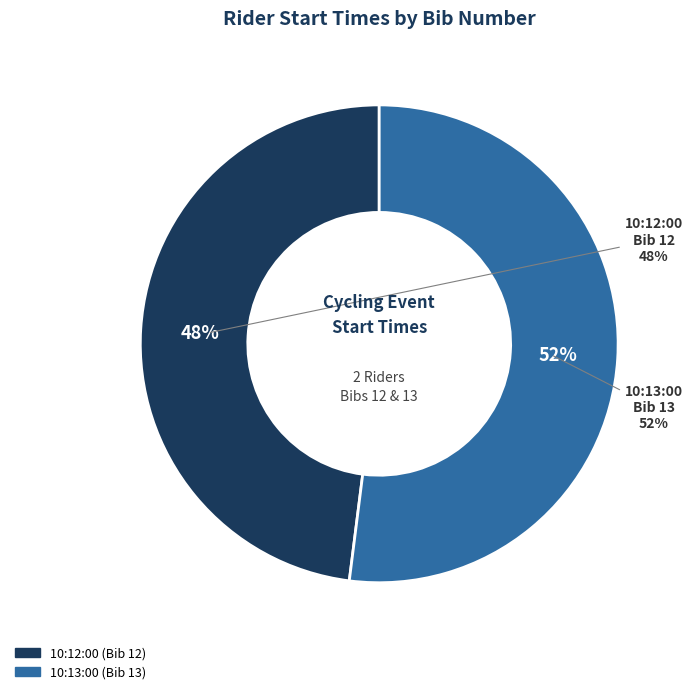

To the nearest percent, what portion does 10:12:00 represent?

48%